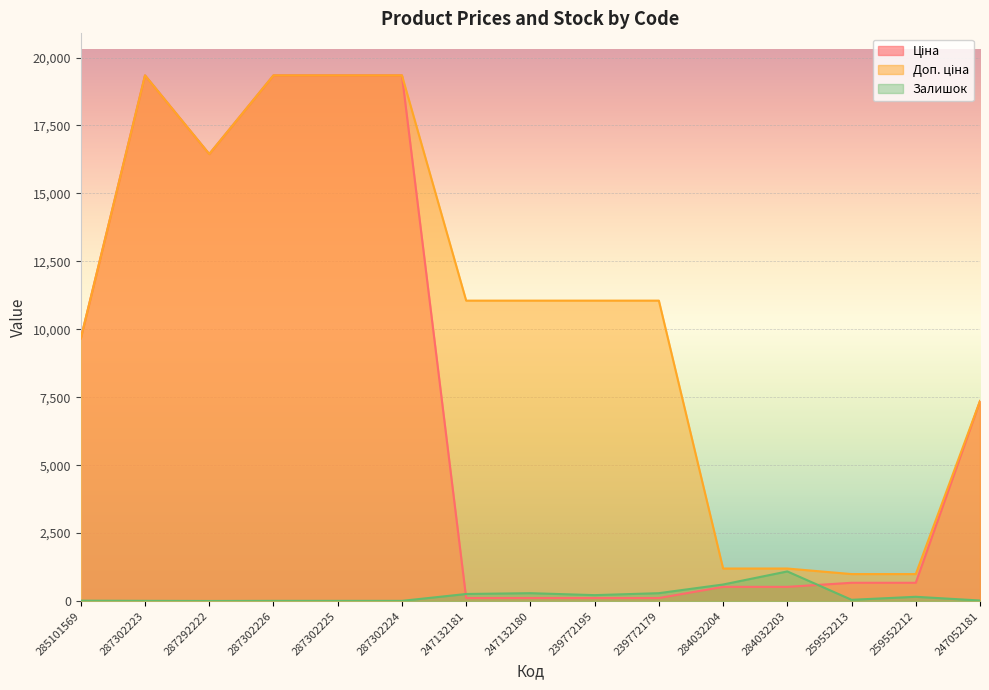

What is the difference between the Ціна values at 287292222 and 285101569?

6783.5